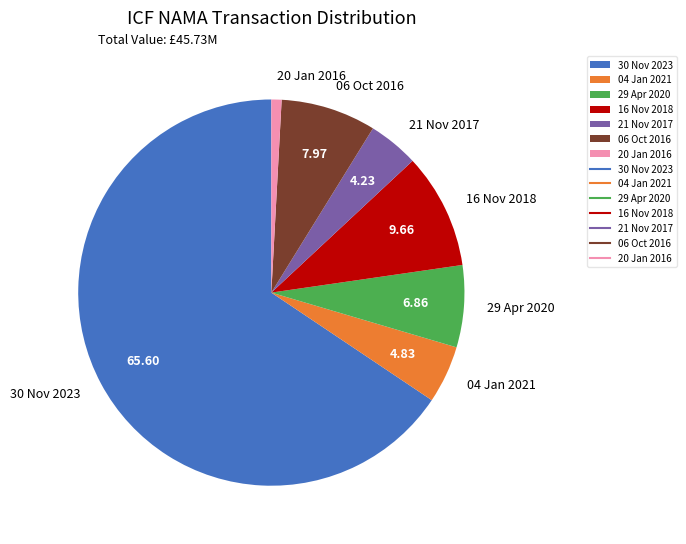

Between 21 Nov 2017 and 29 Apr 2020, which is larger?

29 Apr 2020